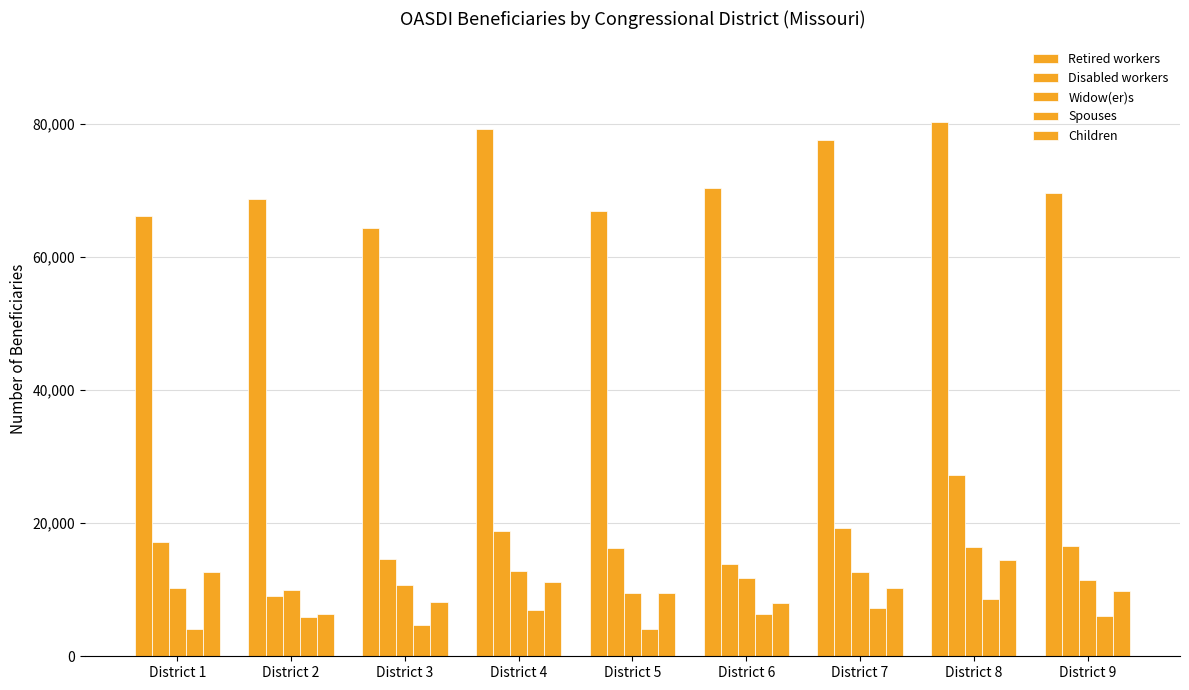

List the series in order of their peak value, lowest first.

Spouses, Children, Widow(er)s, Disabled workers, Retired workers